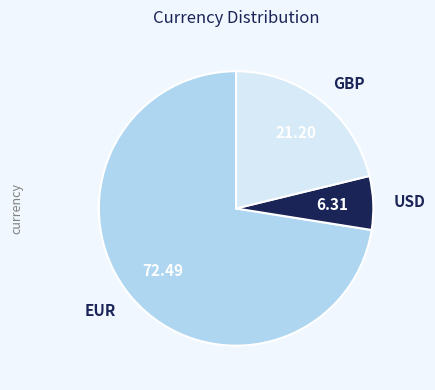

How many segments does this pie chart have?

3